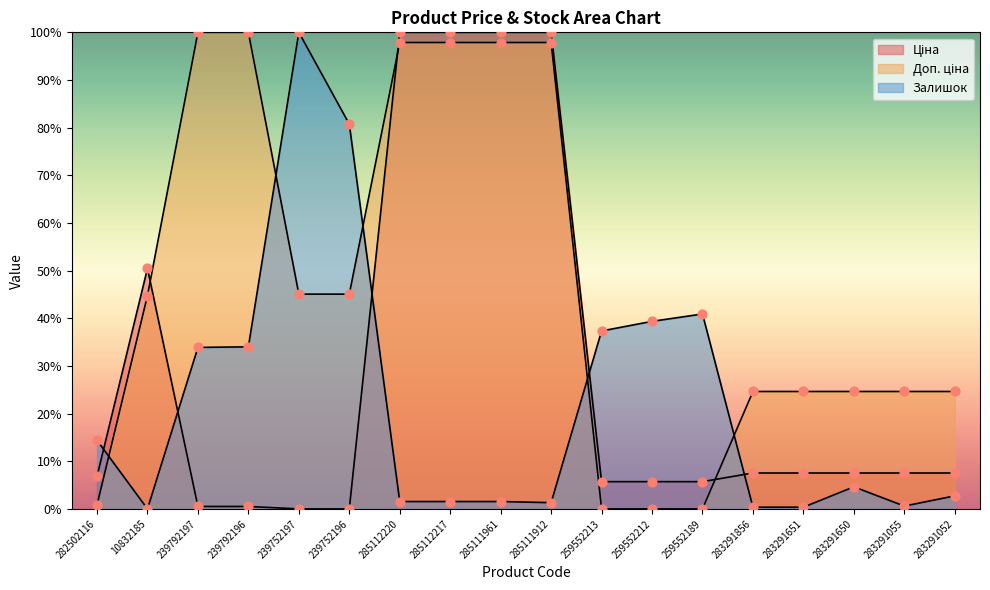

Which series has the widest spread of Y values?

Ціна